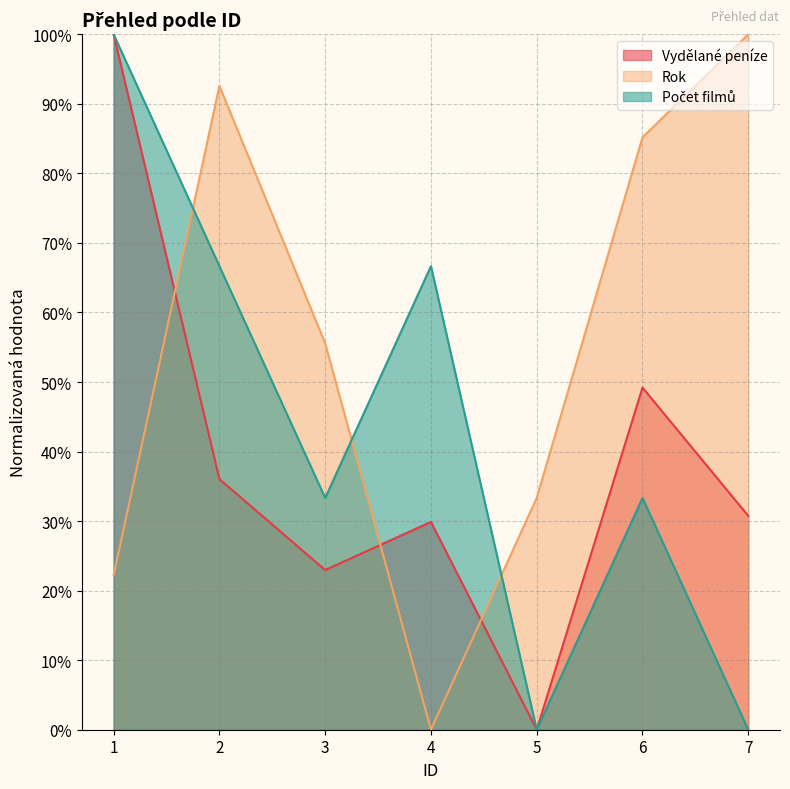

How many values in Rok are above zero?

6